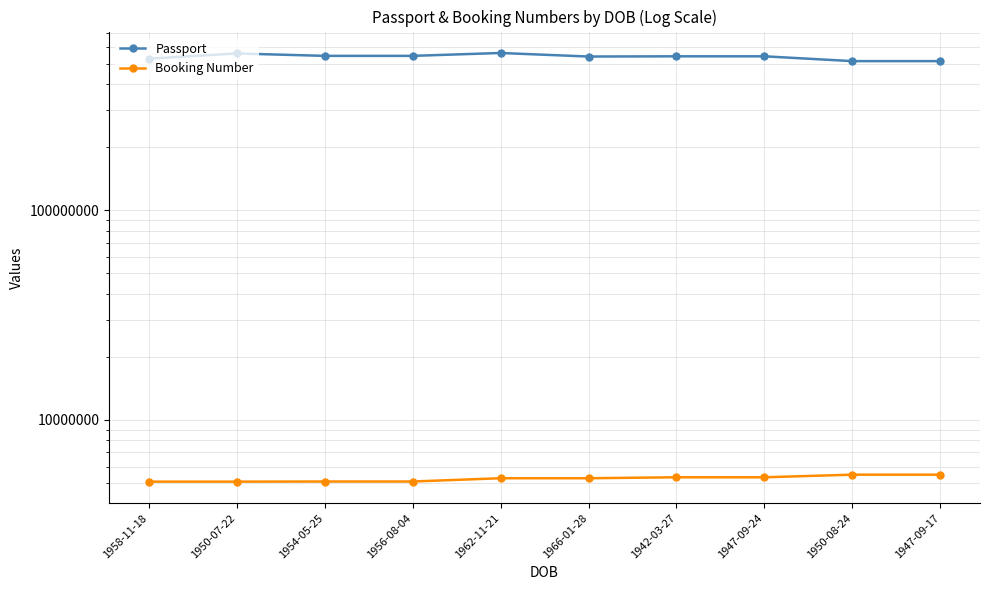

What is the greatest value displayed?

561730560